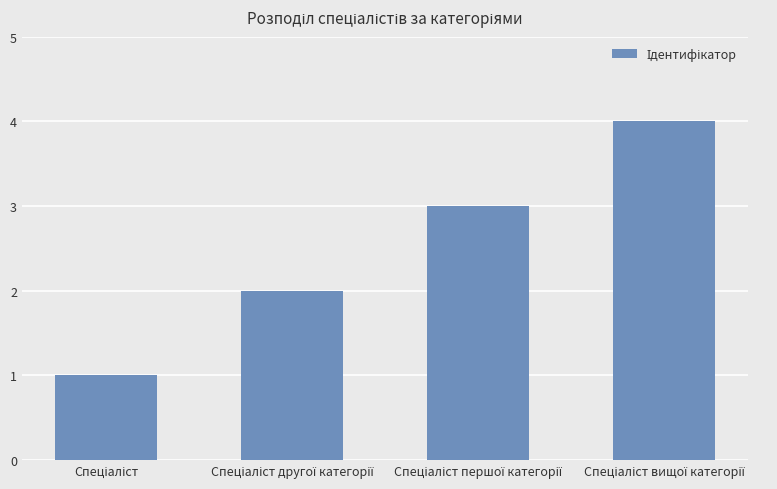

What is the greatest value displayed?

4